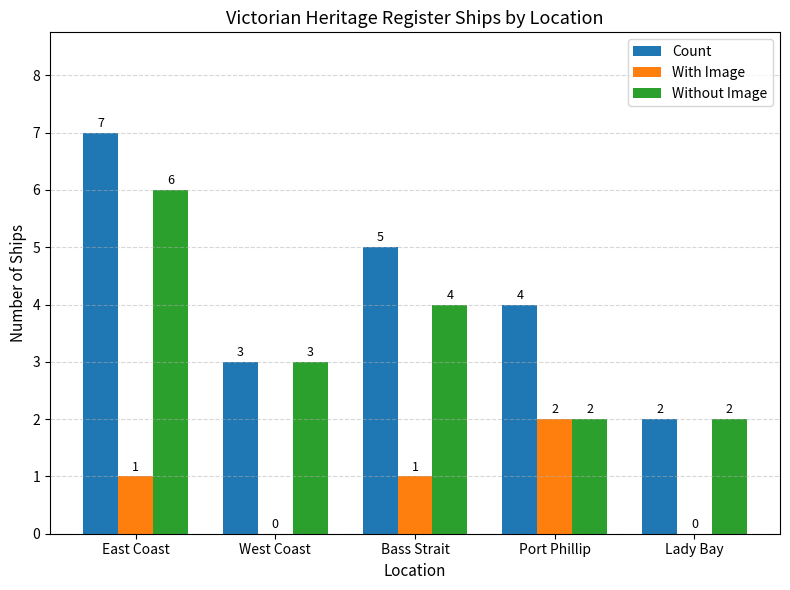

How many data points does each series have?

5